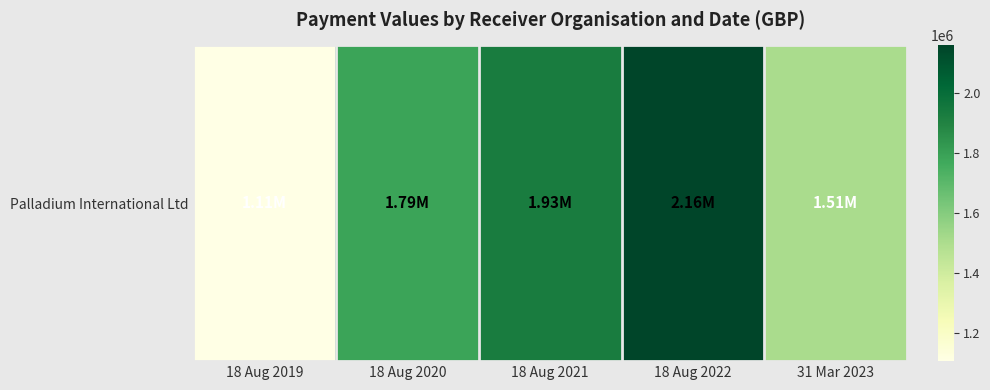

At which label does the data first exceed 1787504?

18 Aug 2021